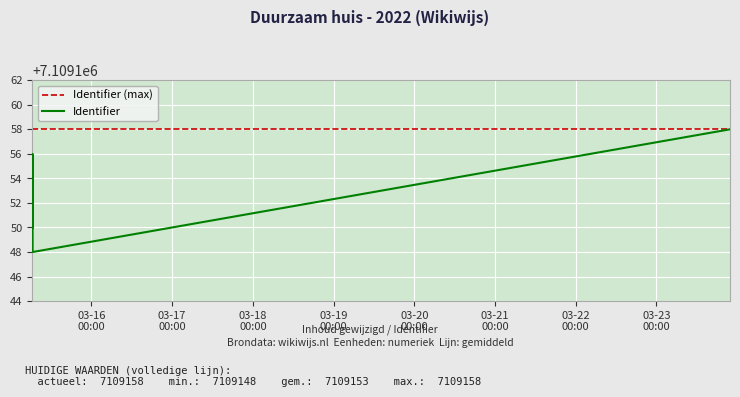

The chart shows a value of 1655185 at 2022-03-15 06:29:39. True or false?

False